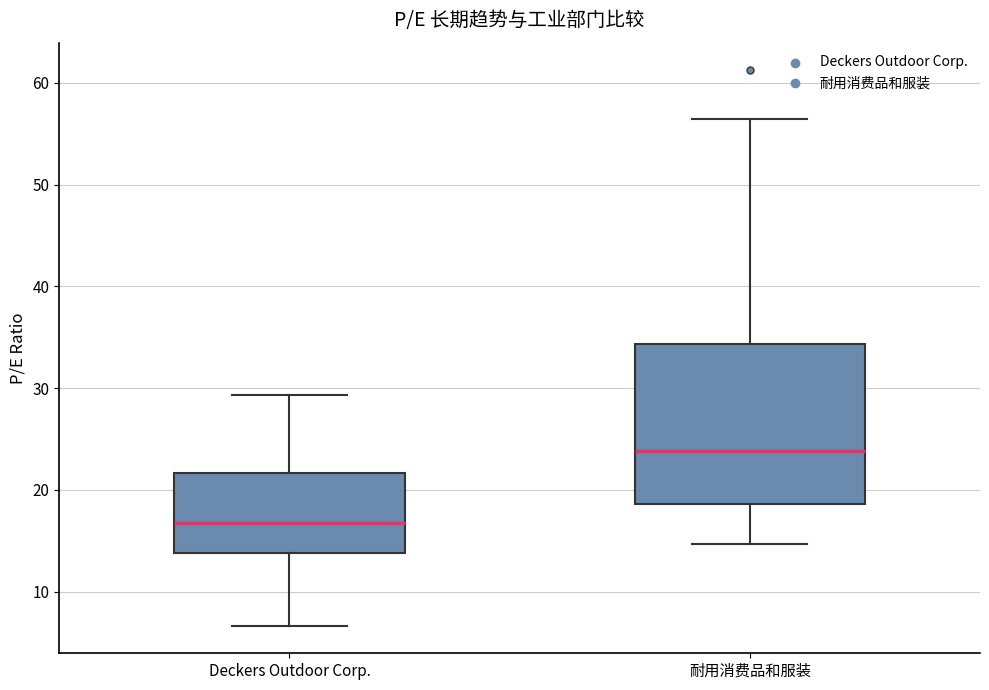

Reading left to right, read every box against the y-axis: the position of its median line, the range the box covers, and the ends of its whiskers. The values are not printed on the chart, so give them approximately, as read against the axis.

Deckers Outdoor Corp.: median 17, box 14 to 22, whiskers 7 to 29
耐用消费品和服装: median 24, box 19 to 34, whiskers 15 to 56